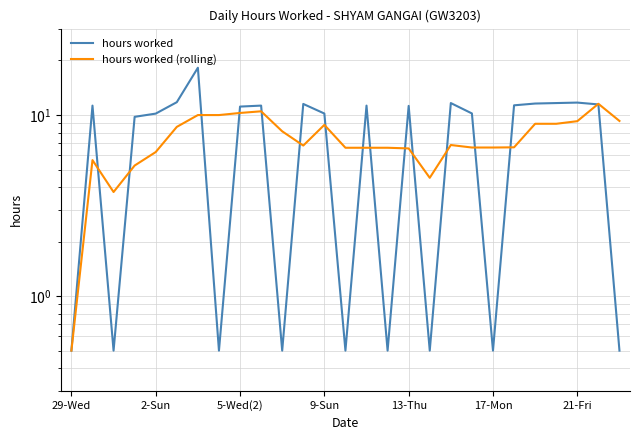

At how many categories does at least one series exceed 2?

26